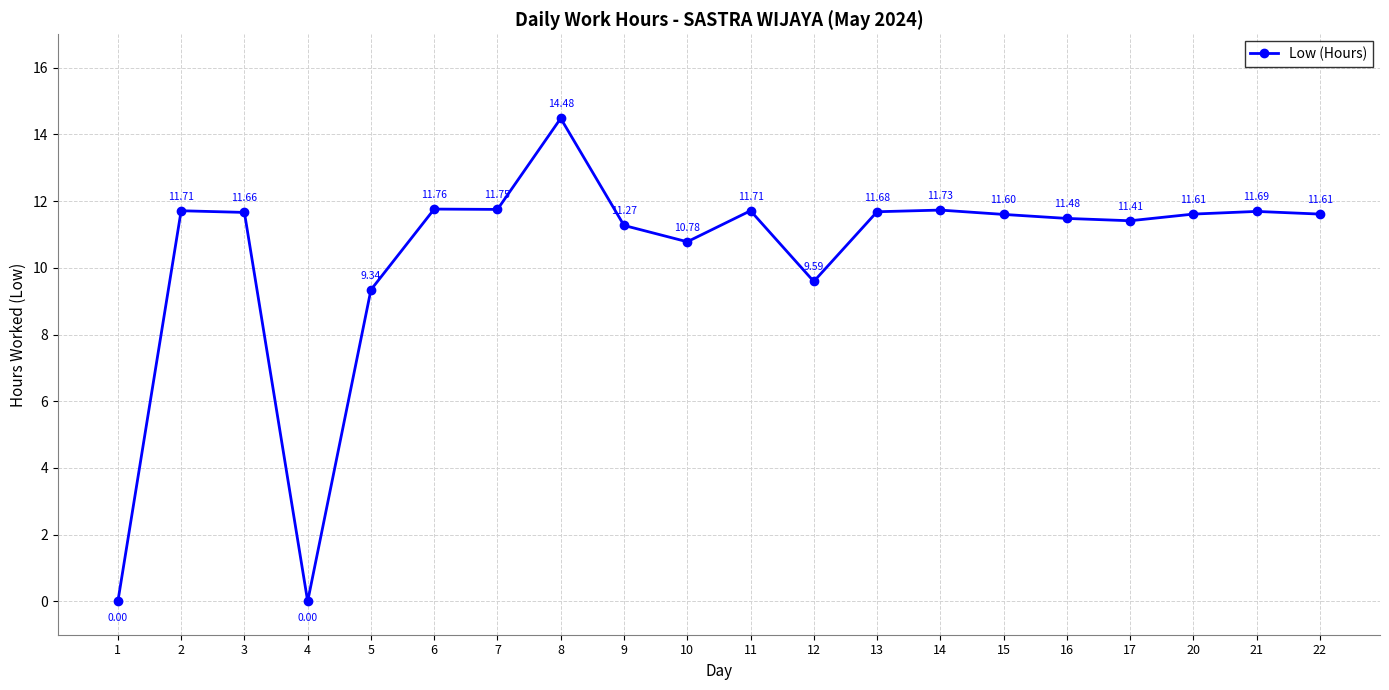

What is the value of the 17th point from the left?

11.4